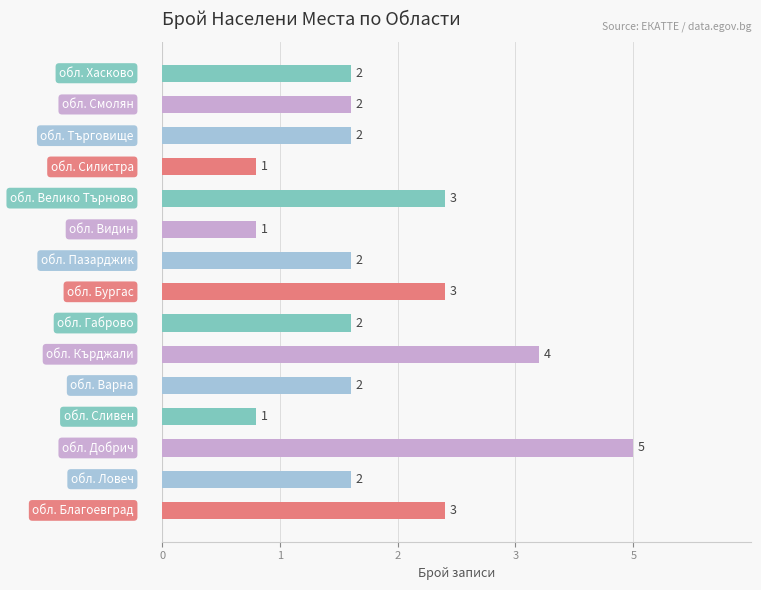

Are the bars horizontal?

Yes